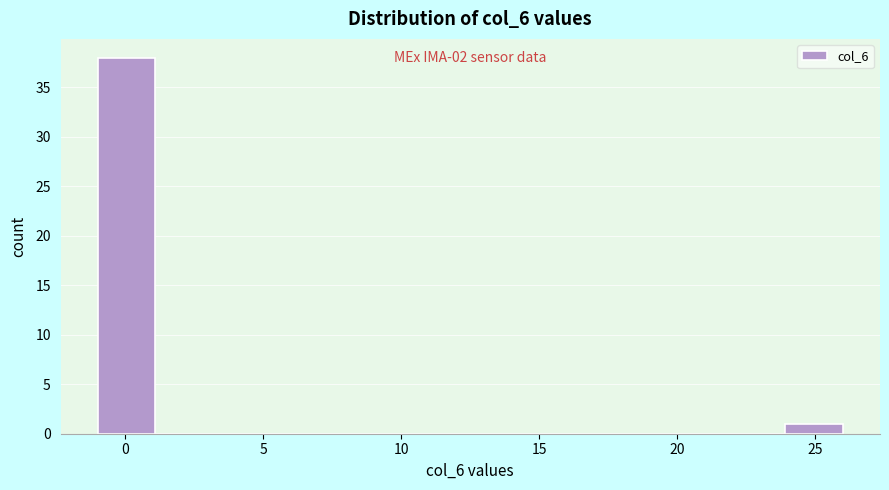

Which range on the x-axis has the tallest bar?

-1.0 to 1.0